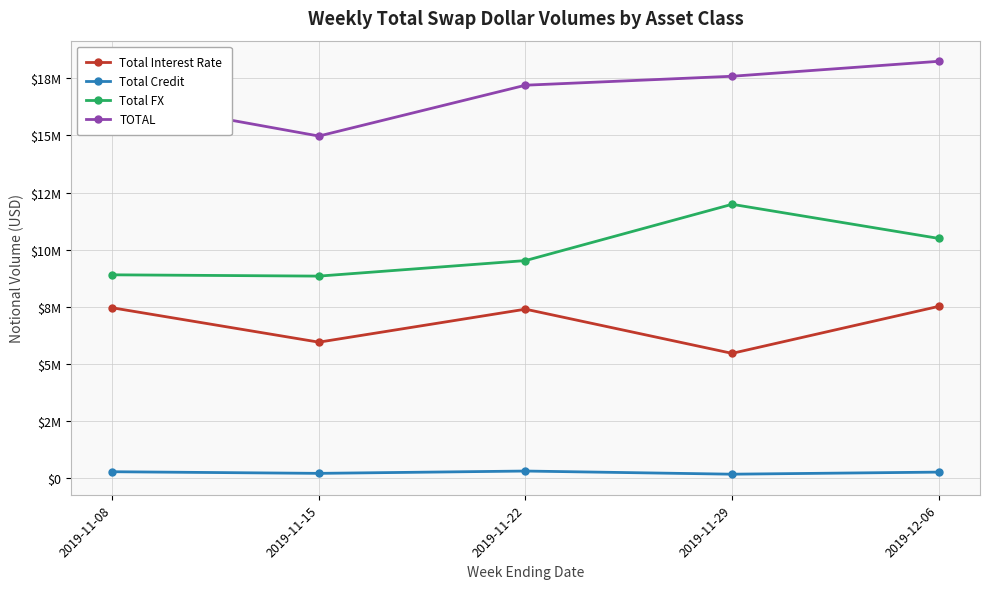

What is the sum of the Total FX values at 2019-11-08 and 2019-11-22?

18411965